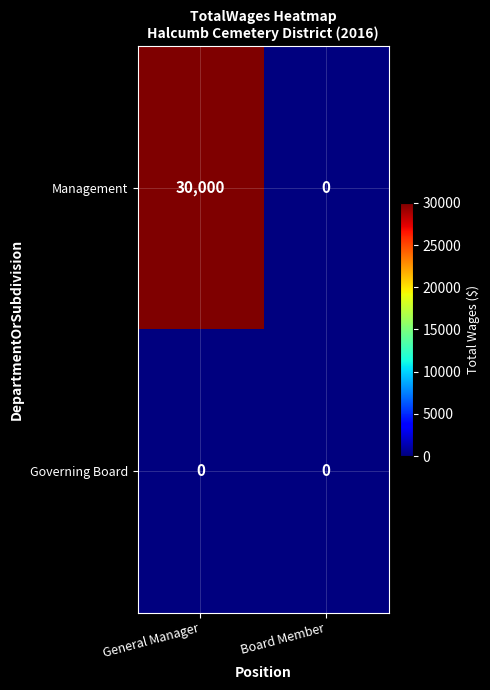

How many distinct data groups are displayed?

2